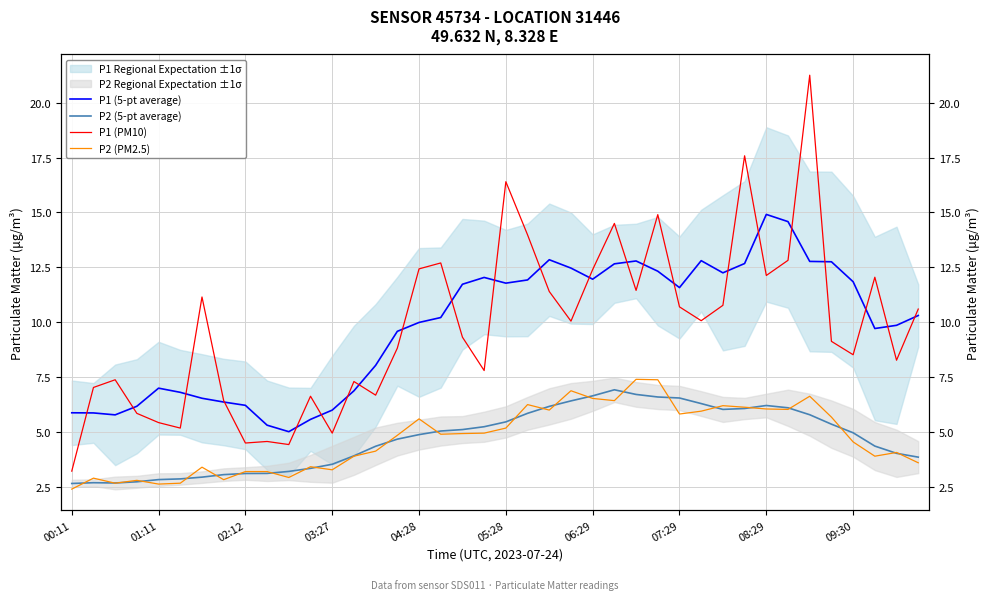

True or false: P2 (PM2.5) has more than 2 interior local peaks.

True